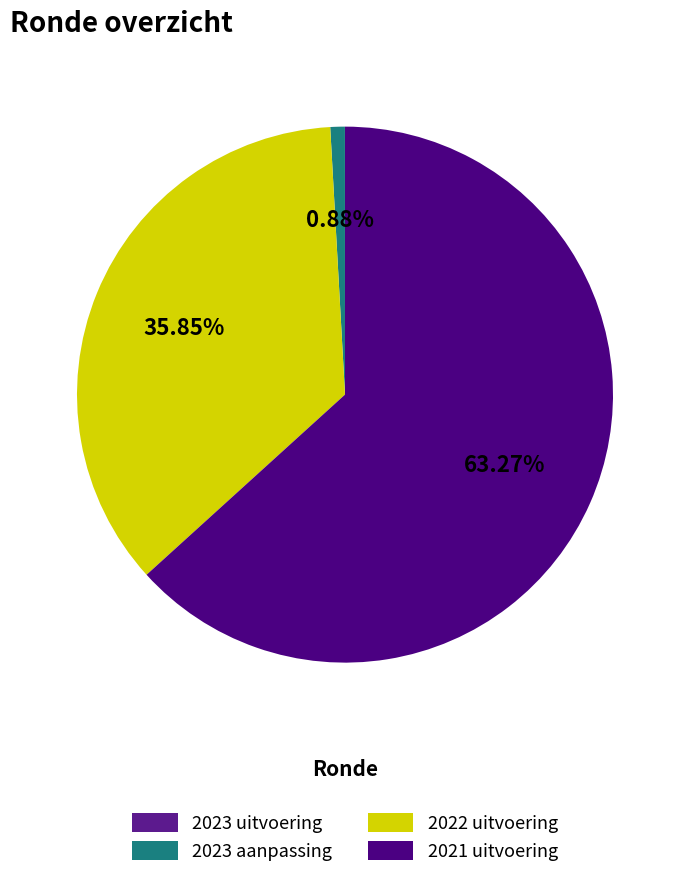

What is the change in value from 2022 uitvoering to 2021 uitvoering?

+29969